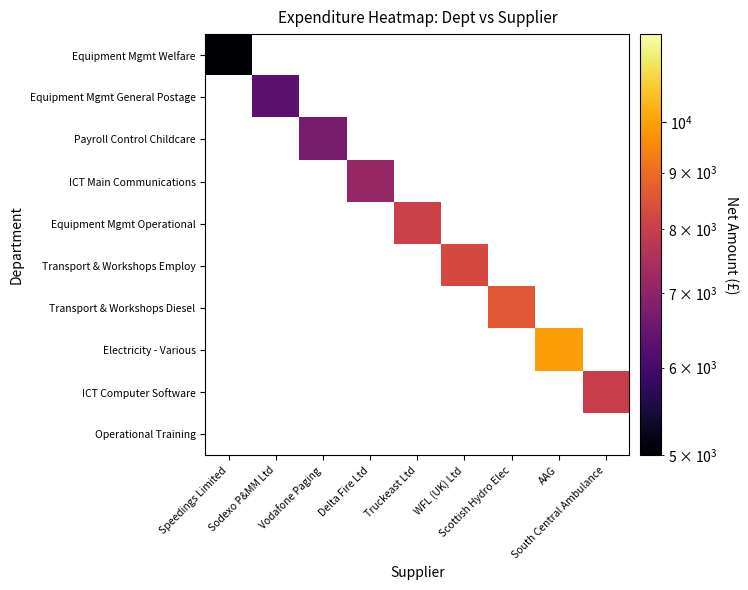

What value does the Equipment Mgmt Operational series have at Truckeast Ltd?

8085.0